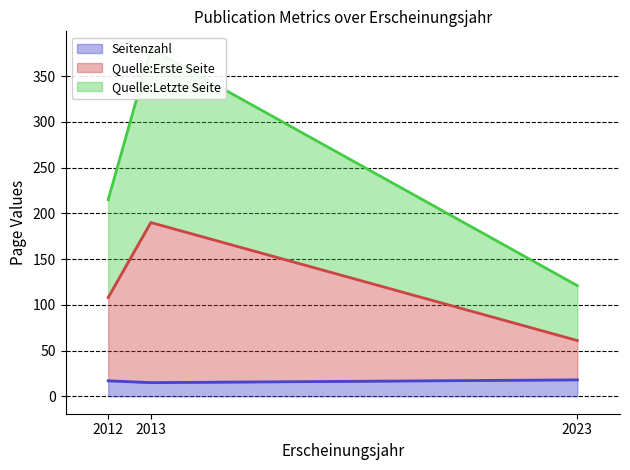

The Quelle:Erste Seite (line) series shows 28 at 2023. True or false?

False